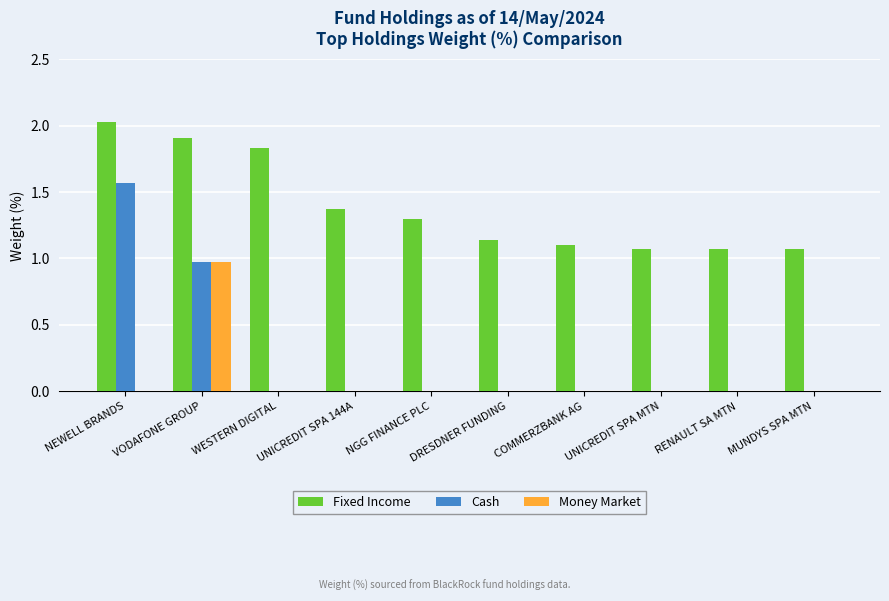

At which category is the sum across all series the highest?

VODAFONE GROUP